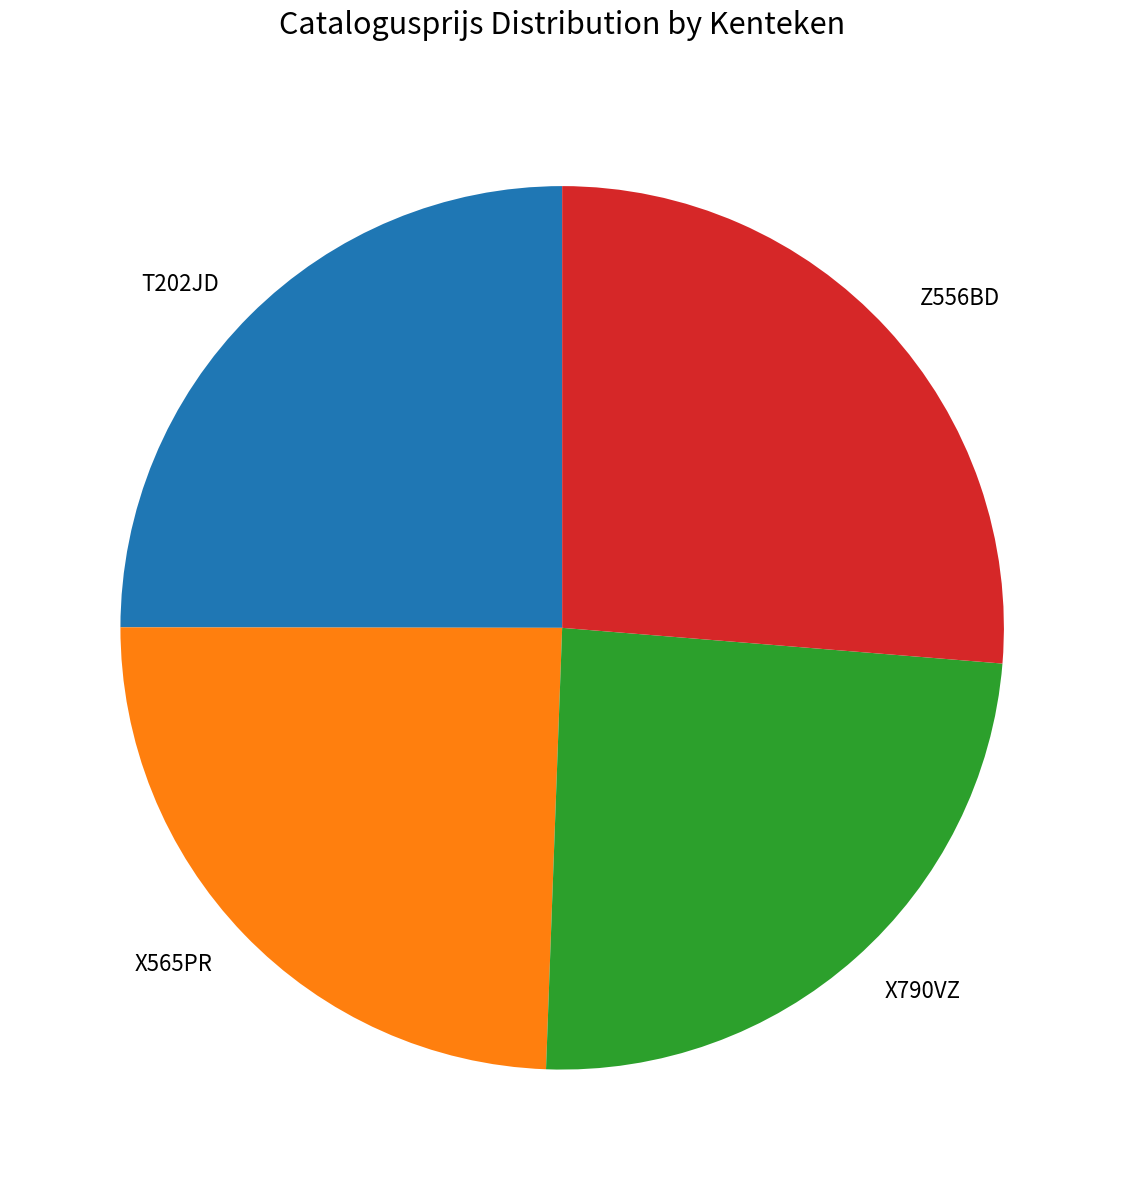

What is the ratio of the value at X790VZ to the value at X565PR?

1.0